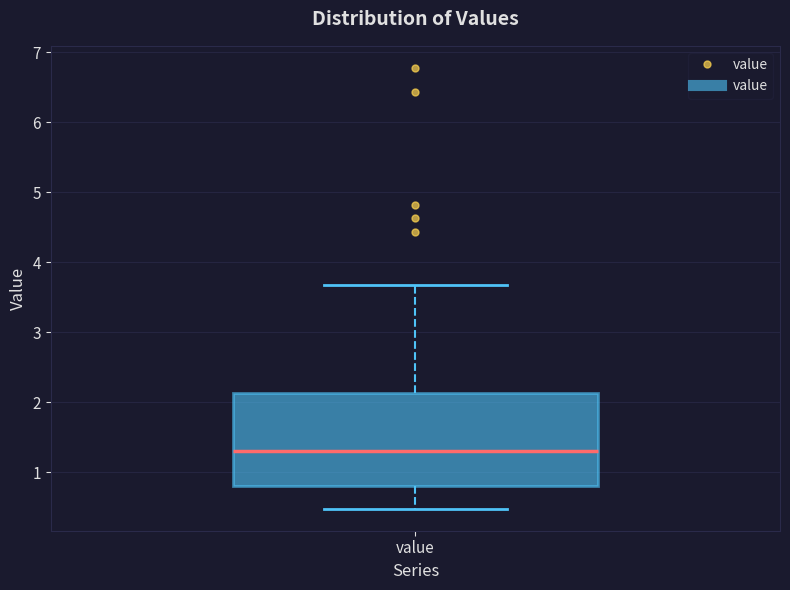

Where does the upper whisker of the box for value end on the y-axis? The values are not printed on the chart, so give them approximately, as read against the axis.

3.7